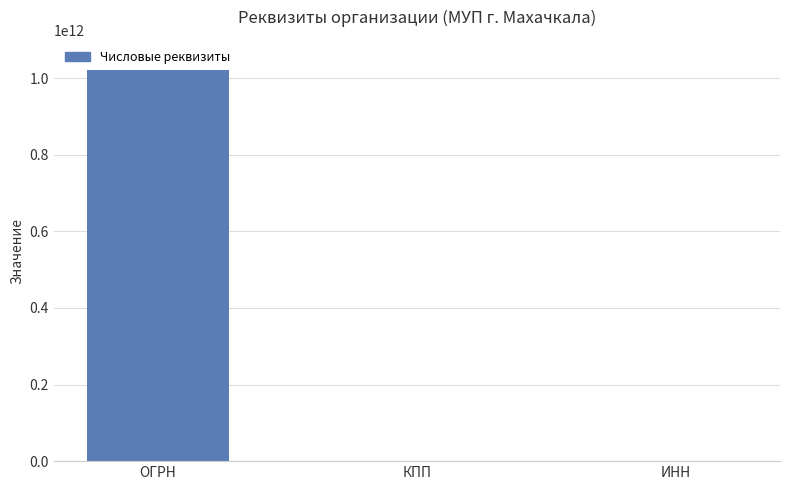

Which category has the highest value across all series?

ОГРН